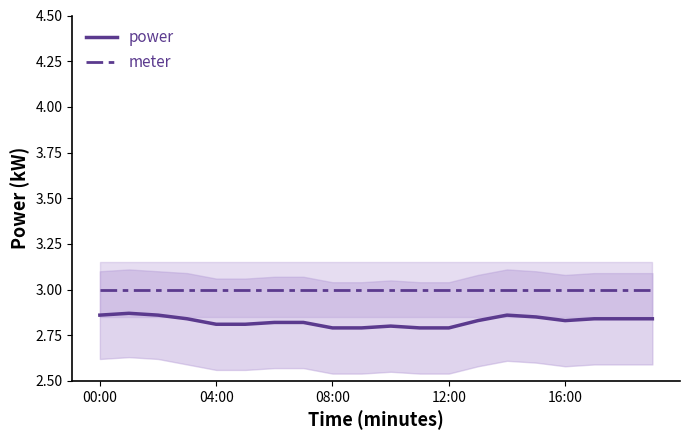

What are all the series names shown in the legend?

power, meter